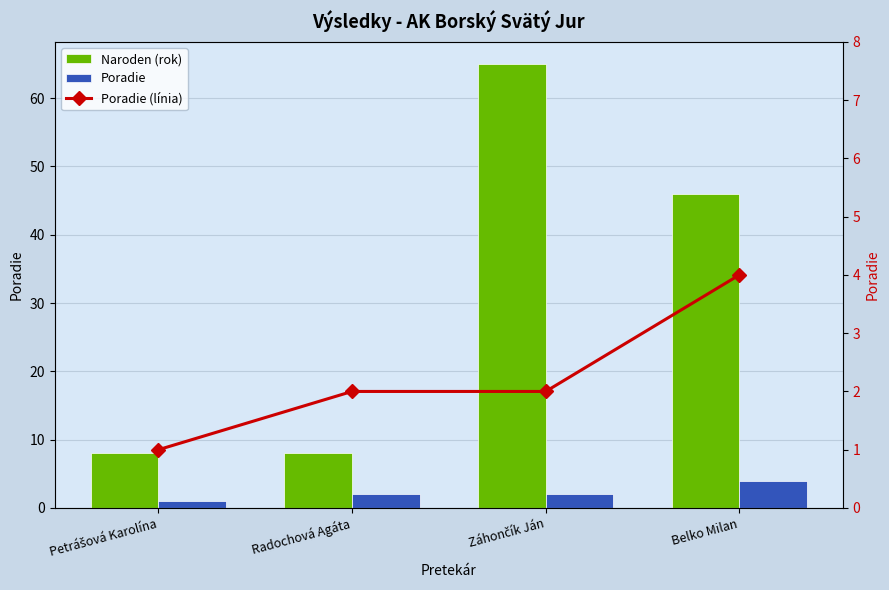

What position from the right is Záhončík Ján?

2